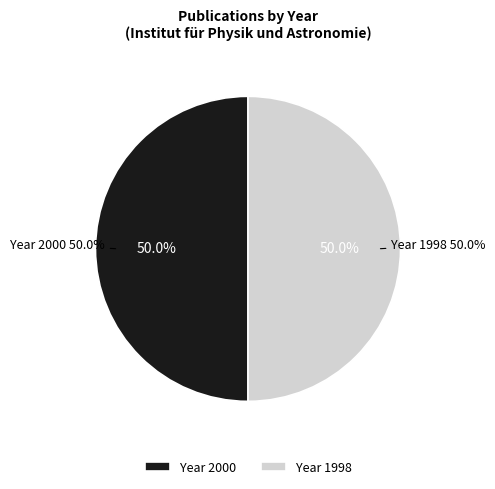

Is it true that The Pistol star (1998) is 50% of the pie?

True